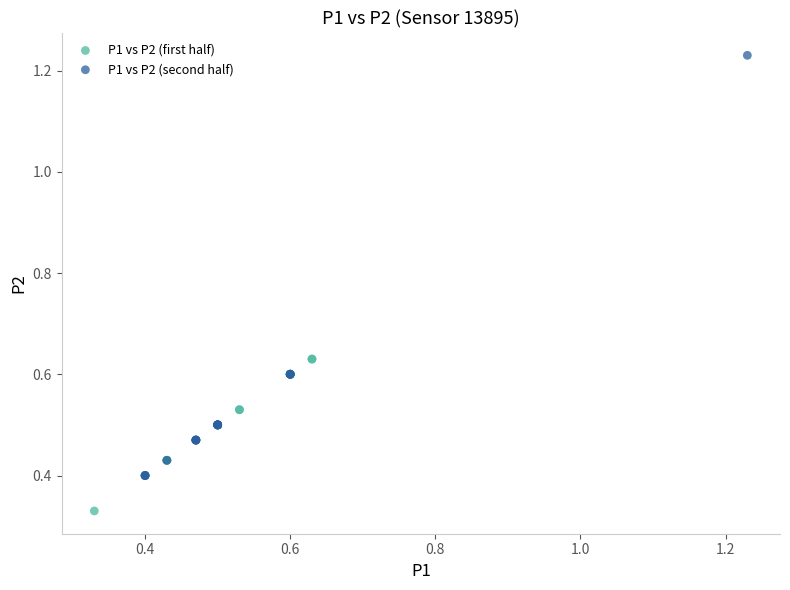

Which series contains the lowest Y value?

P1 vs P2 (first half)